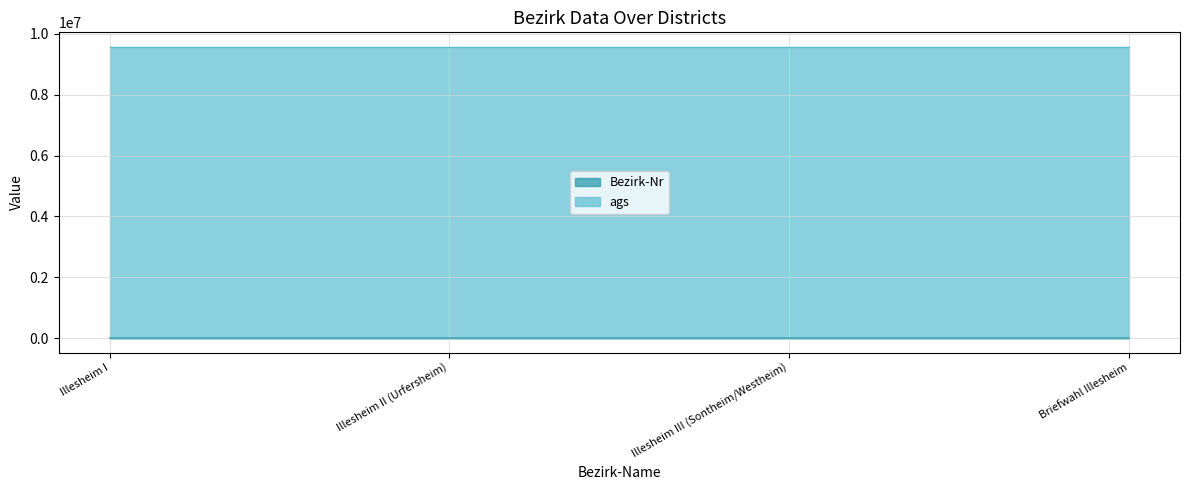

Which category has the lowest value across all series?

Illesheim I